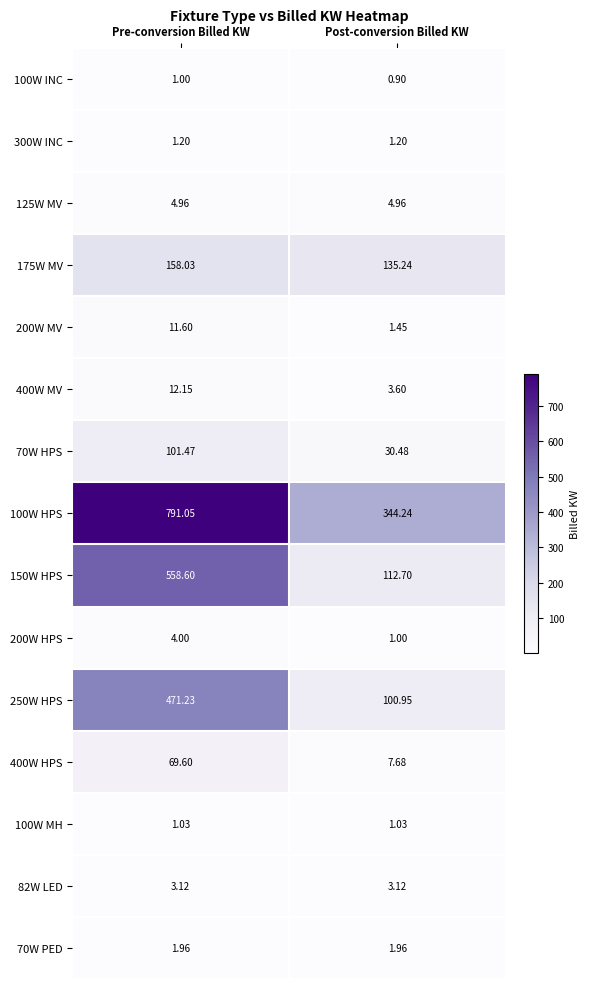

At which category is the sum across all series the highest?

Pre-conversion Billed KW